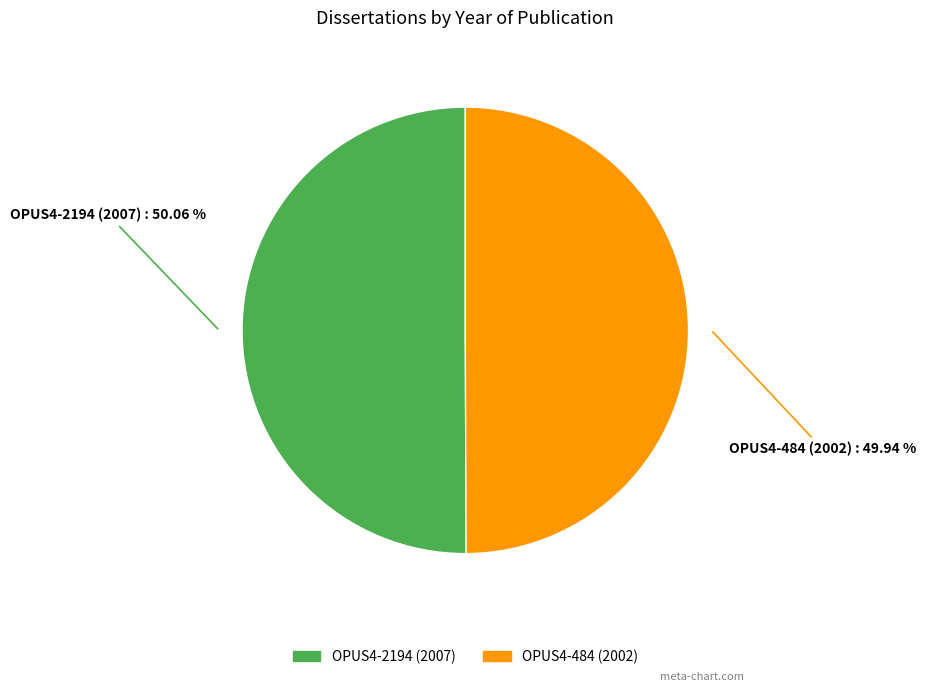

What is the ratio of the value at OPUS4-484 (2002) to the value at OPUS4-2194 (2007)?

1.0